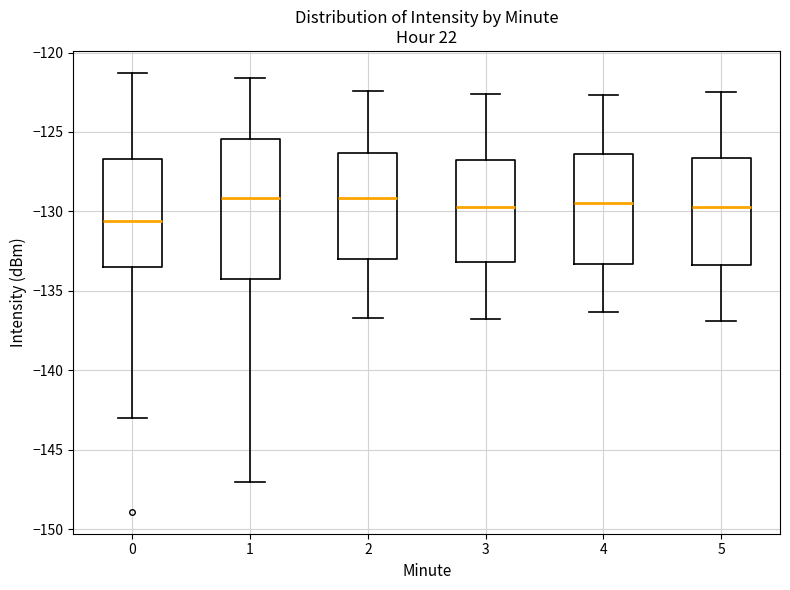

Reading left to right, transcribe this box plot: for each box, give where its median line is, the range the box spans, and where its two whiskers end, as read against the y-axis. The values are not printed on the chart, so give them approximately, as read against the axis.

0: median -130.5, box -133.5 to -126.5, whiskers -143.0 to -121.5
1: median -129.0, box -134.0 to -125.5, whiskers -147.0 to -121.5
2: median -129.0, box -133.0 to -126.5, whiskers -136.5 to -122.5
3: median -129.5, box -133.0 to -126.5, whiskers -137.0 to -122.5
4: median -129.5, box -133.5 to -126.5, whiskers -136.5 to -122.5
5: median -129.5, box -133.5 to -126.5, whiskers -137.0 to -122.5